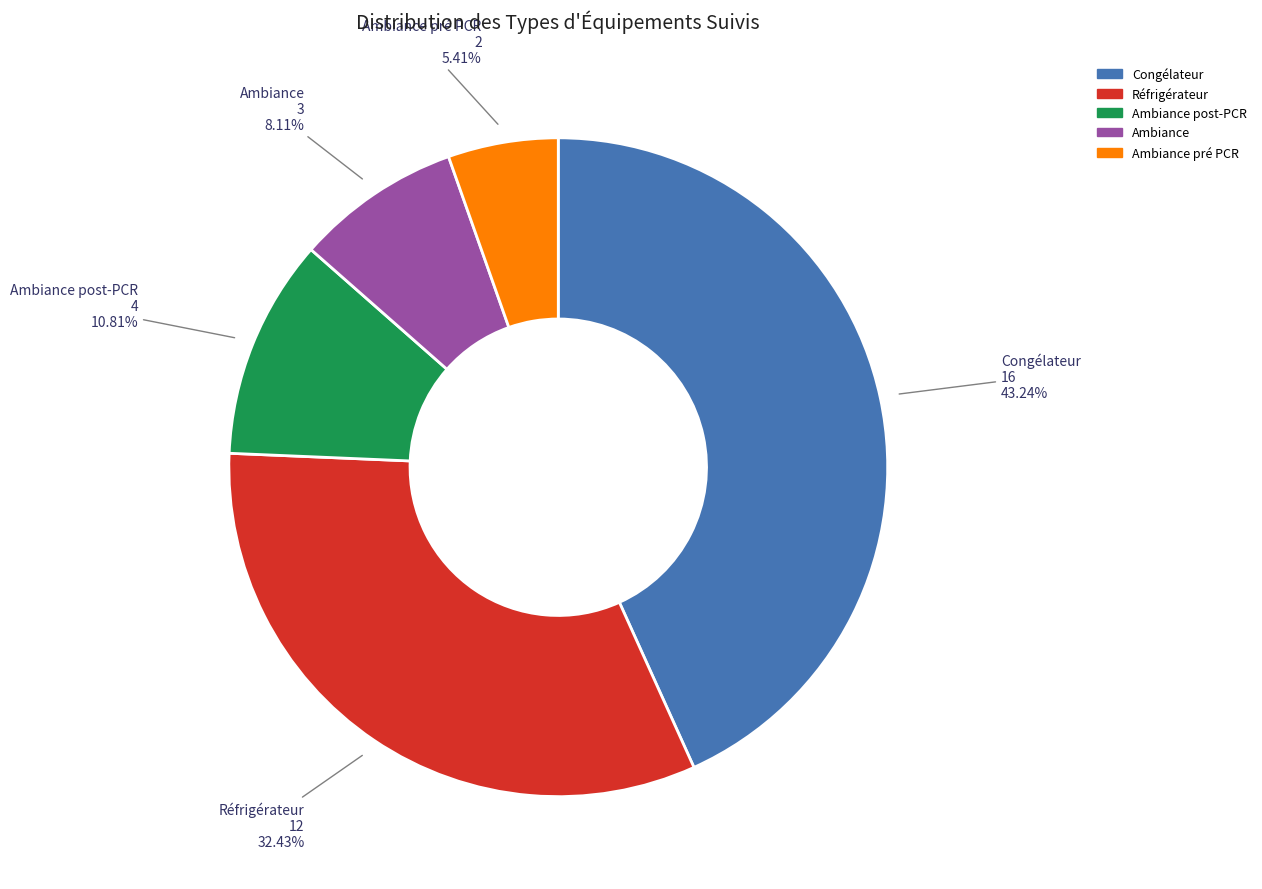

Does any single category account for the majority?

No